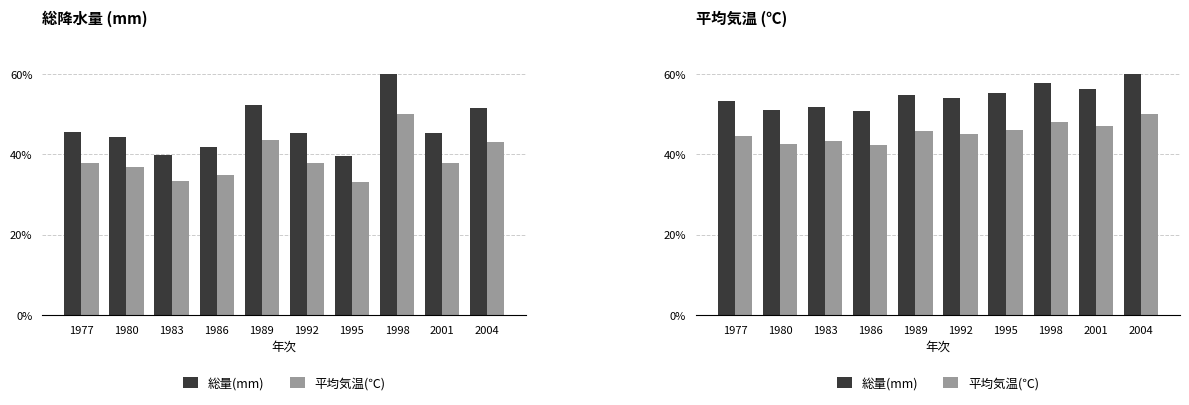

What is the difference between the 総量(mm) values at 1998 and 2001?

1.5